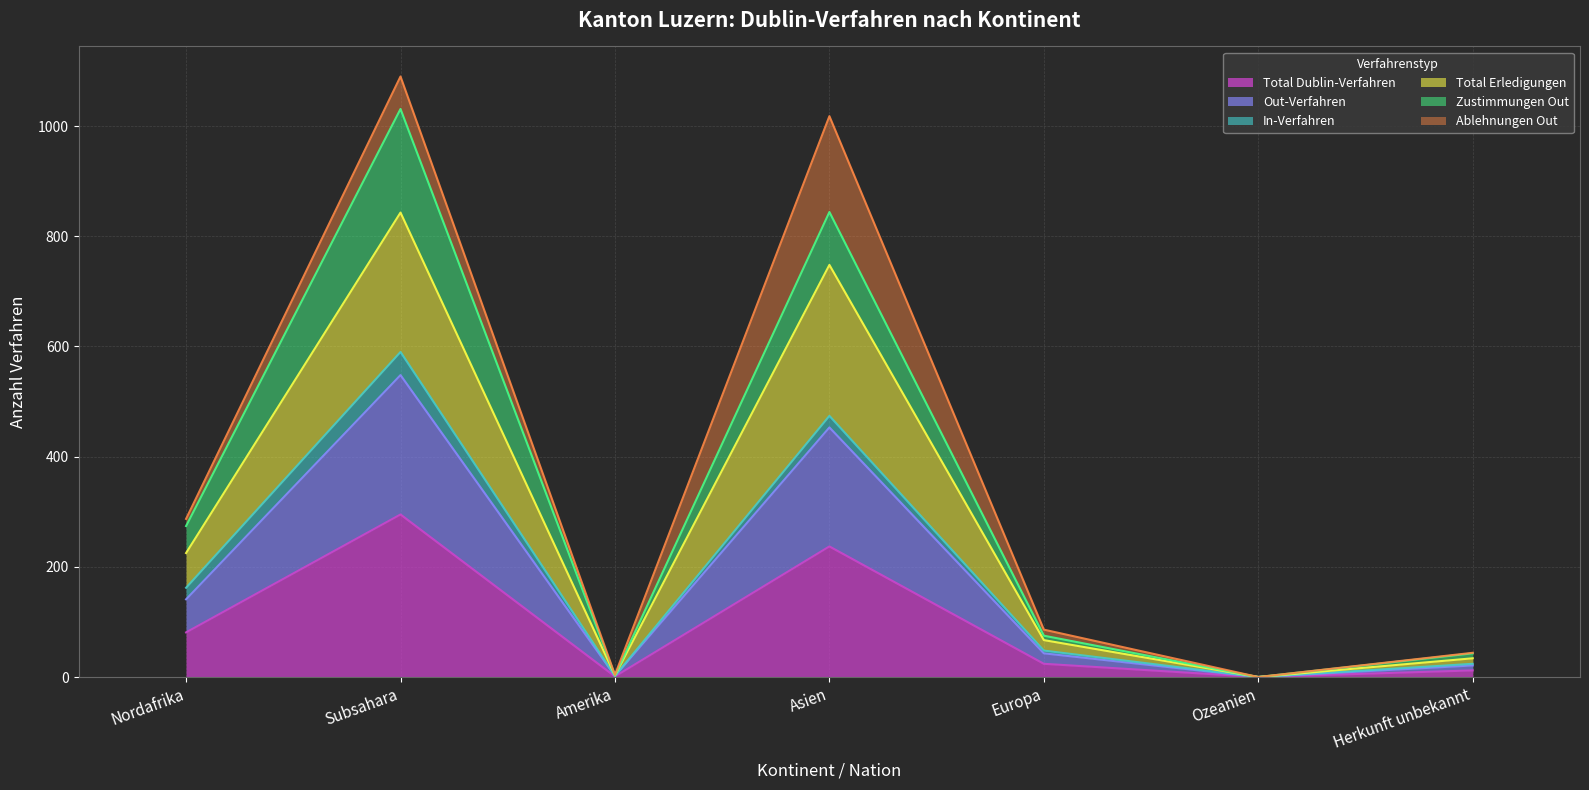

At which category is the sum across all series the highest?

Subsahara